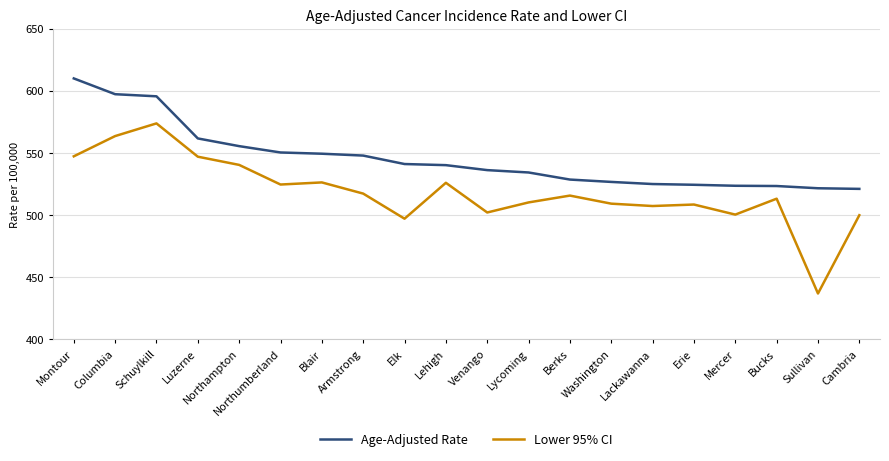

What is the sum of the Lower 95% CI values at Venango and Elk?

999.0